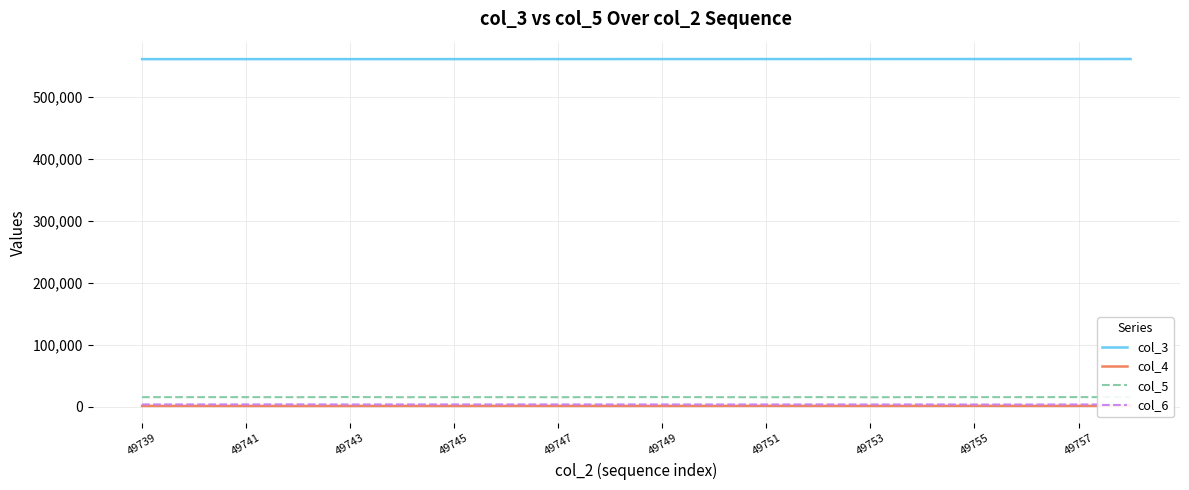

What is the difference between the second highest and minimum values in the col_3 series?

204